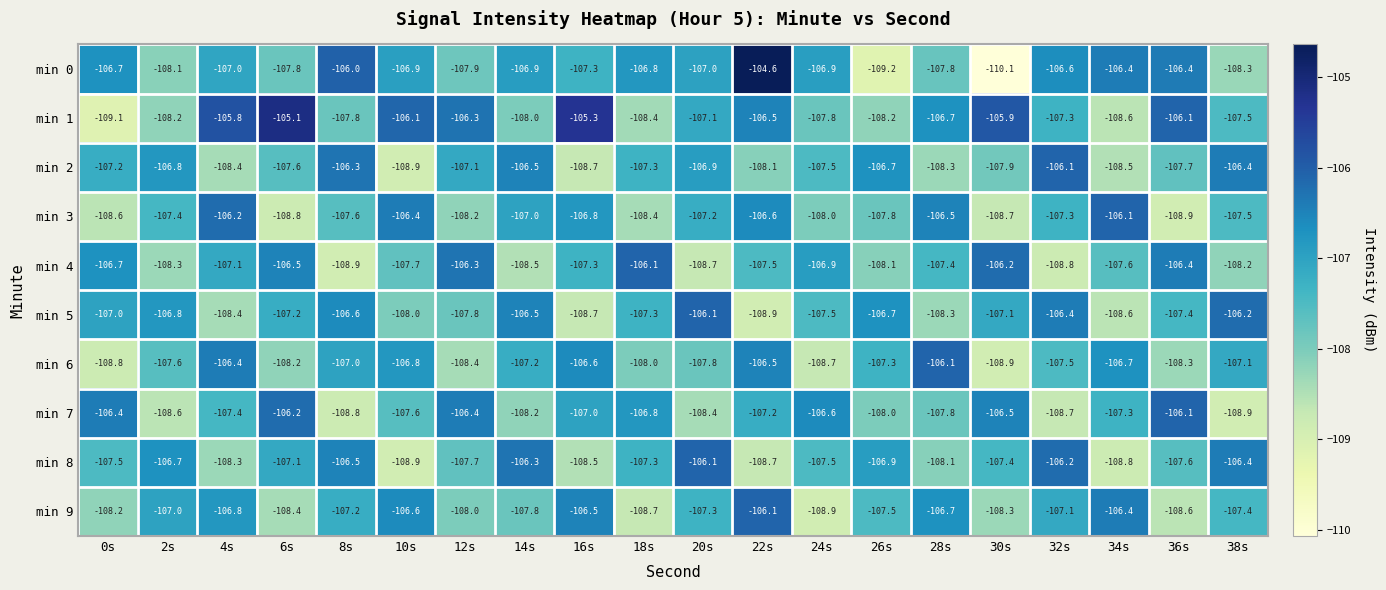

Which category has the highest value across all series?

22s